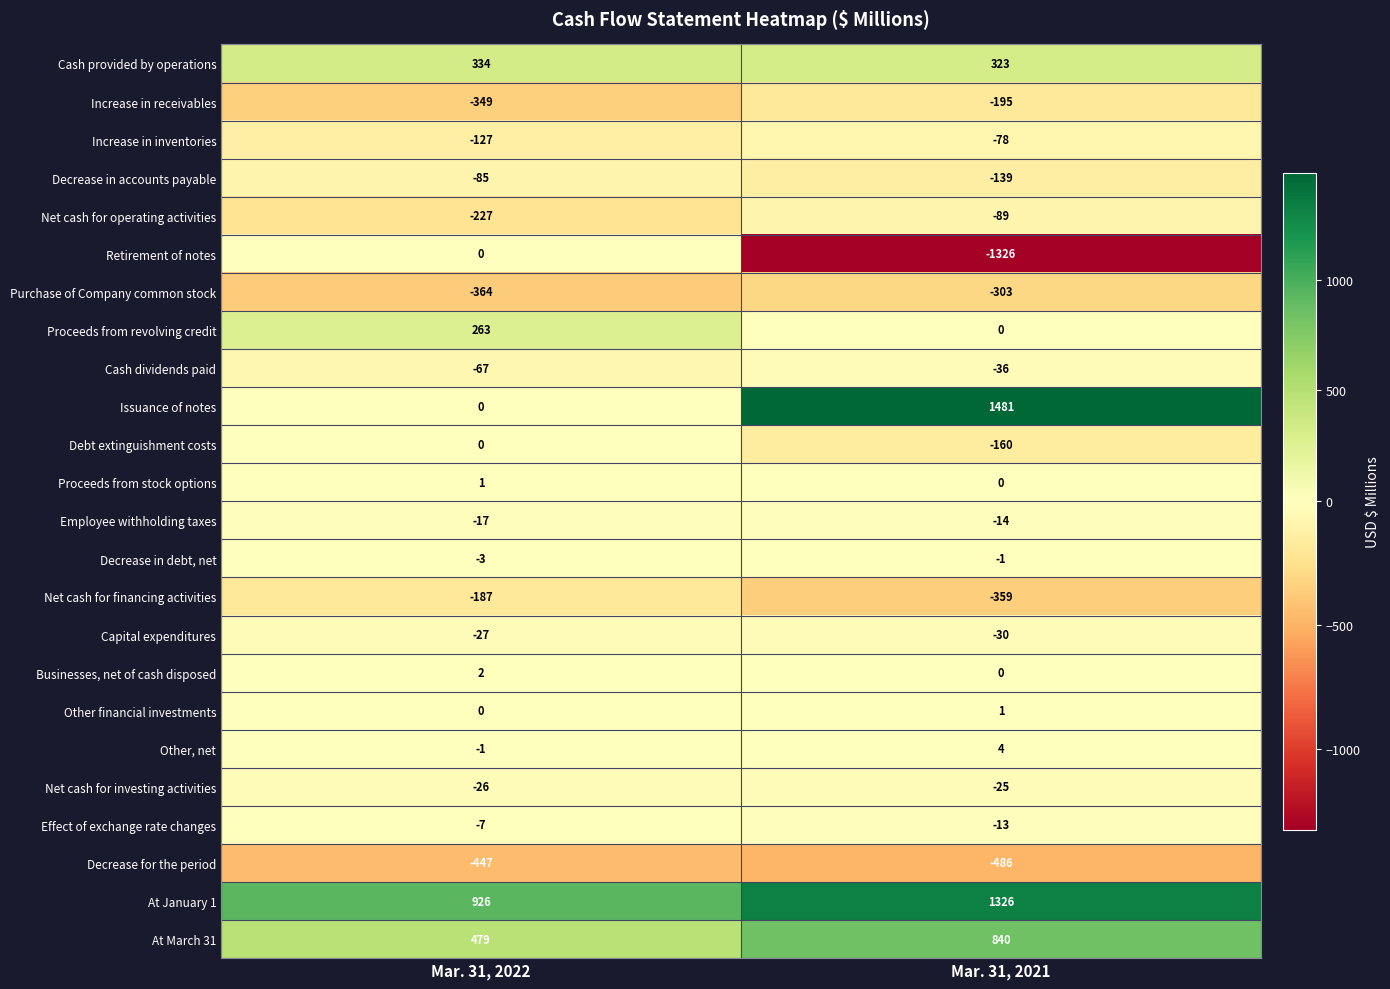

What is the total value across all series at Mar. 31, 2022?

71